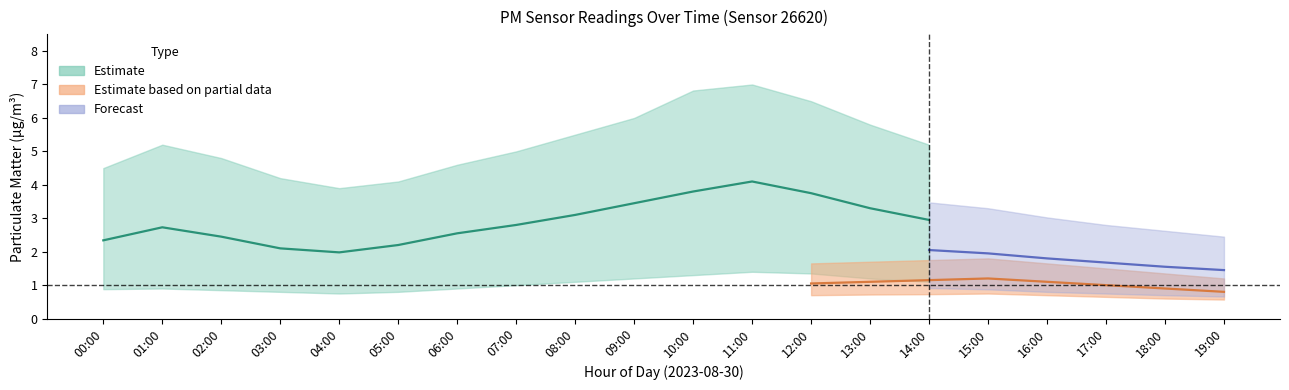

What is the average value of the P2_lower series?

0.6